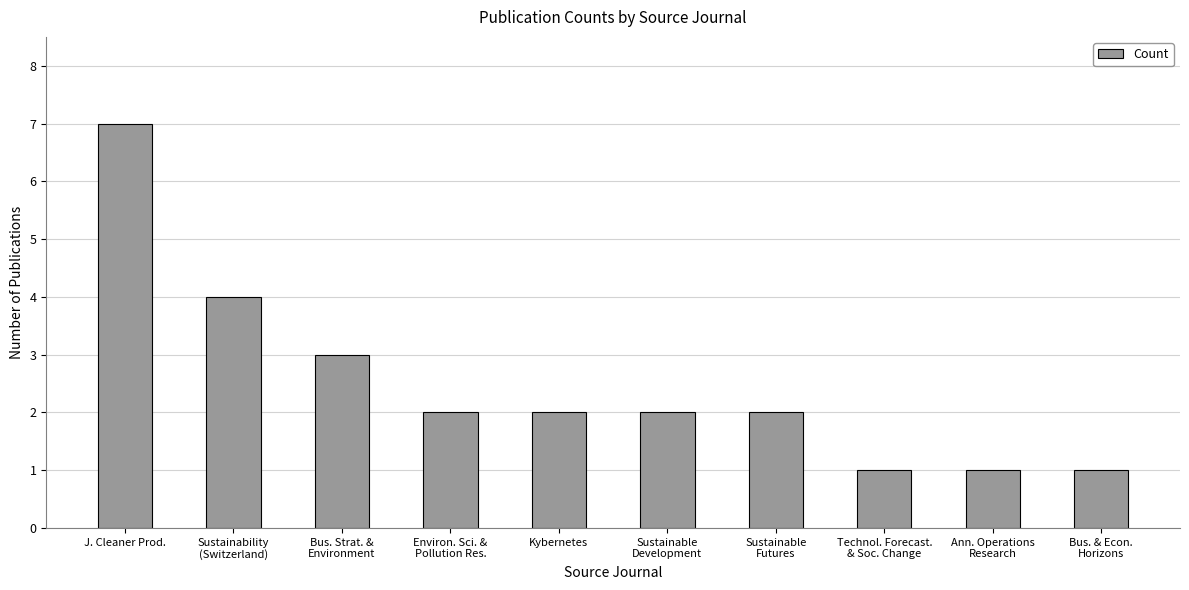

What position from the left is Environ. Sci. &
Pollution Res.?

4